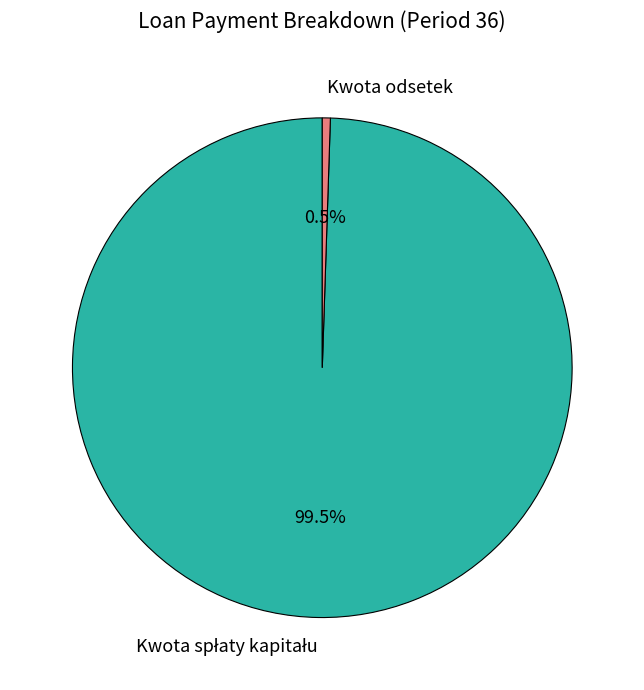

How many slices are in this pie chart?

2